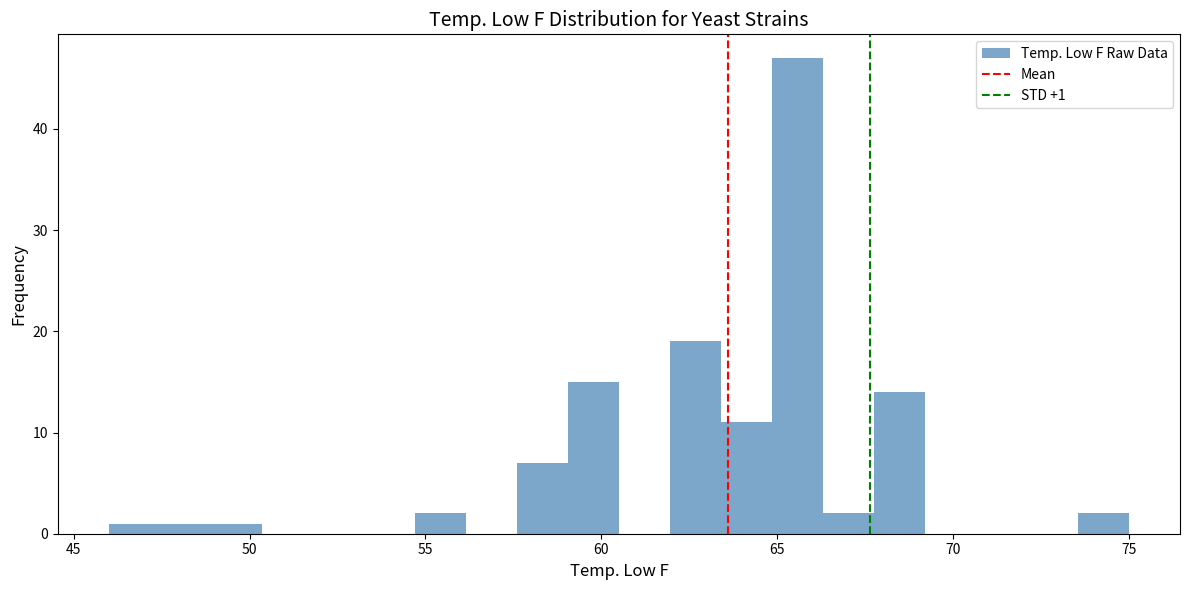

Read against the x-axis, roughly where is the centre of the tallest bar?

65.5